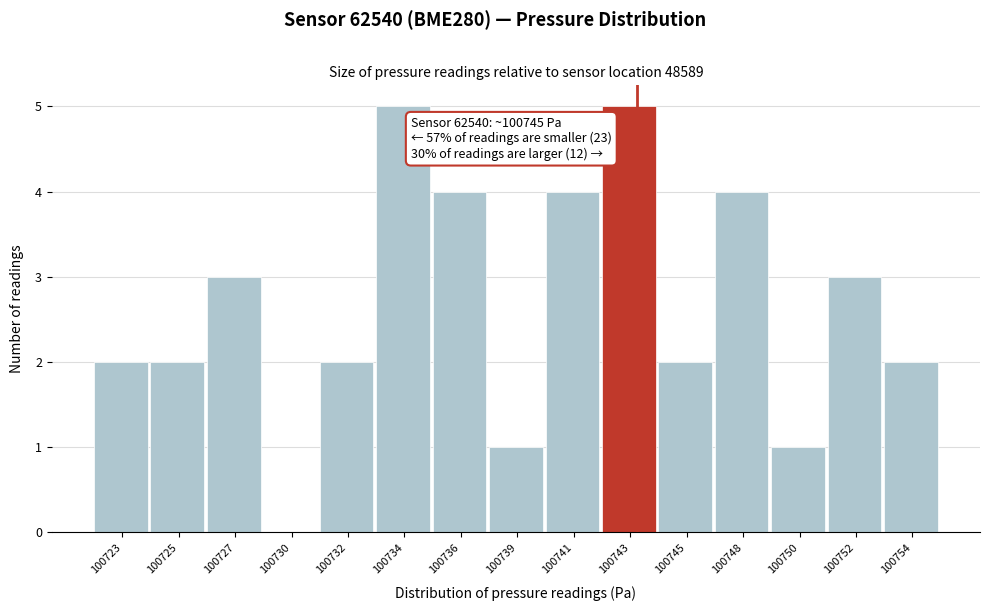

Reading right to left, transcribe all the data shown in this chart.

100754=2	100752=3	100750=1	100748=4	100745=2	100743=5	100741=4	100739=1	100736=4	100734=5	100732=2	100730=0	100727=3	100725=2	100723=2